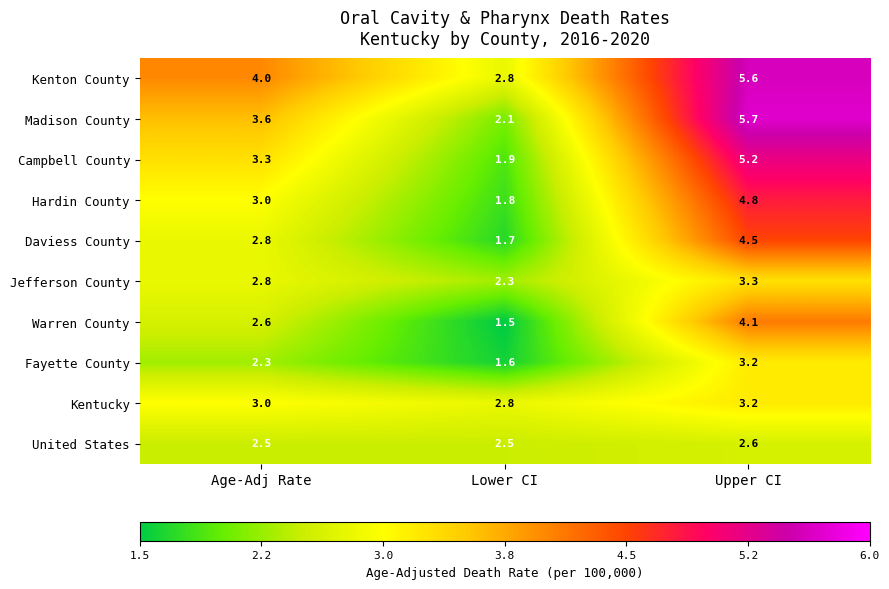

The value of Warren County at Lower CI is 1.5. True or false?

True